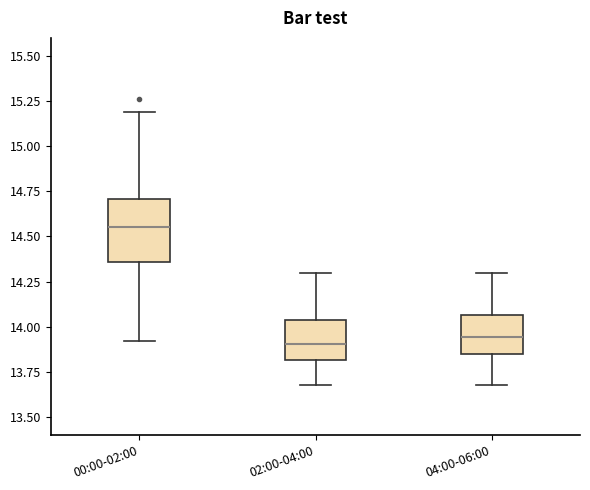

Where does the median line of the box for 00:00-02:00 sit on the y-axis? The values are not printed on the chart, so give them approximately, as read against the axis.

14.55